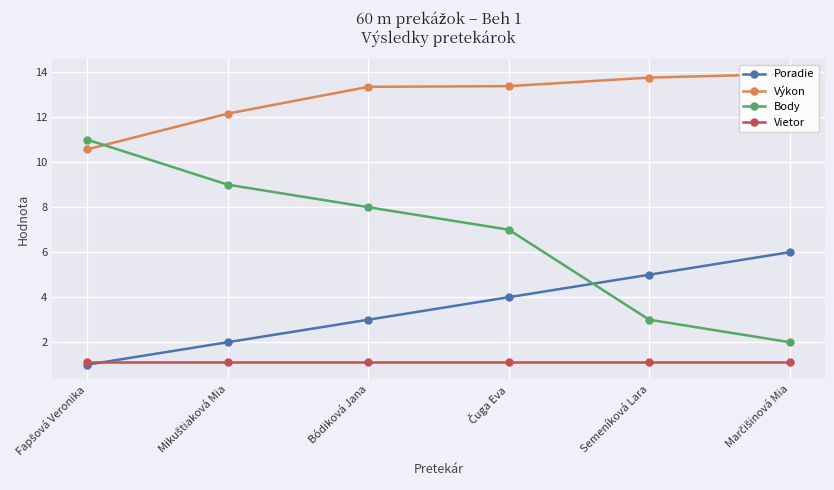

Which series has the largest range (max minus min)?

Body